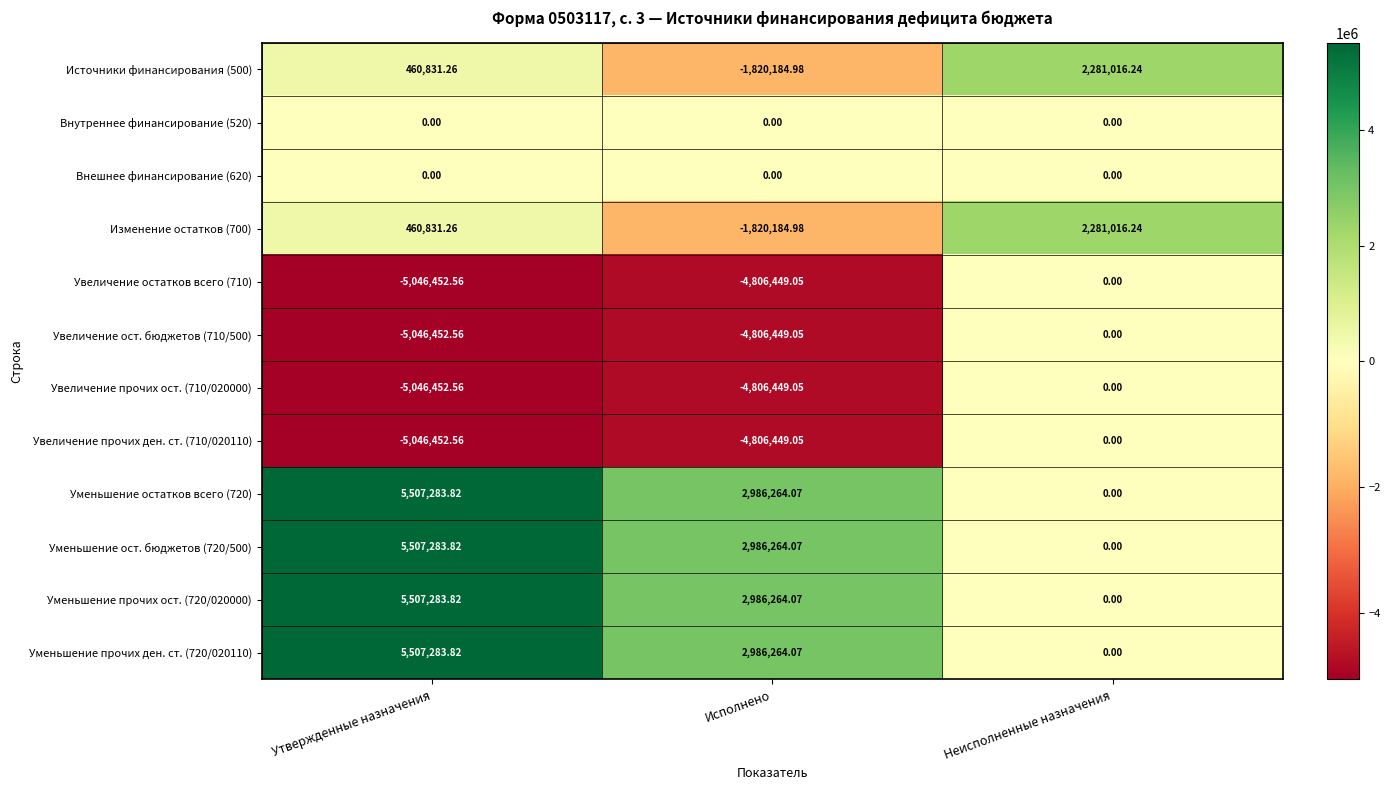

Which category has the highest value across all series?

Утвержденные назначения